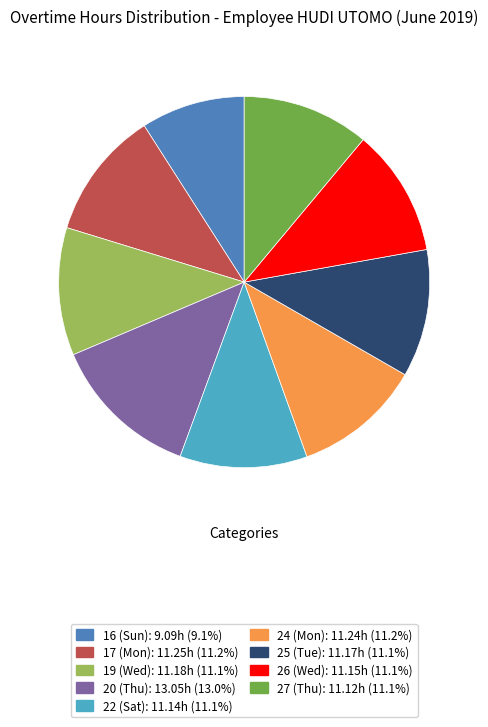

Does any single category account for the majority?

No